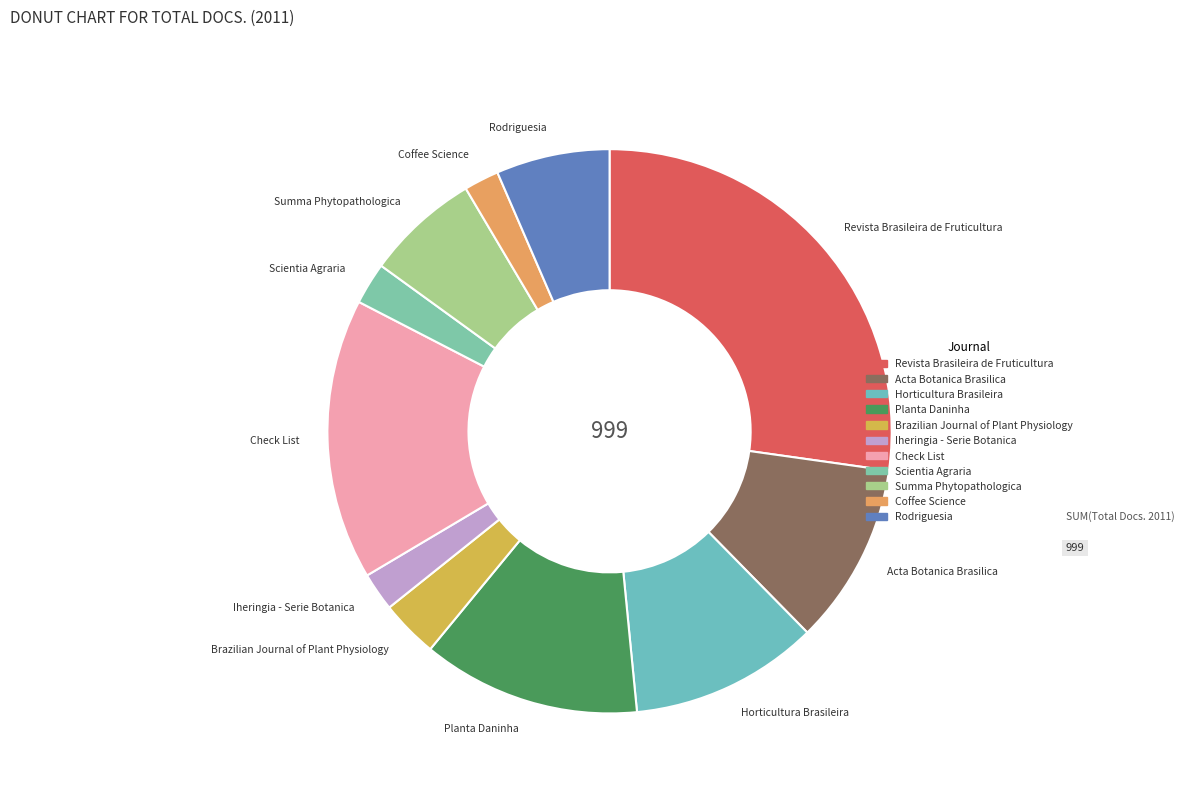

Between Rodriguesia and Acta Botanica Brasilica, which is larger?

Acta Botanica Brasilica